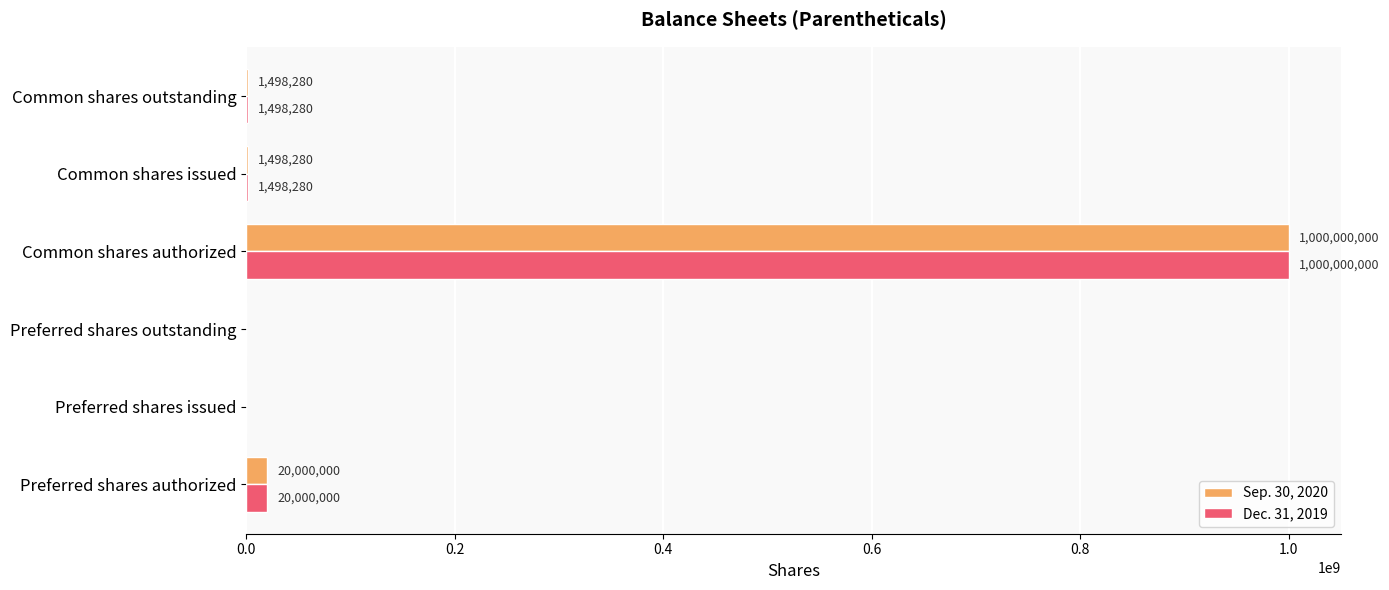

The value of Sep. 30, 2020 at Preferred shares outstanding is 0. True or false?

True